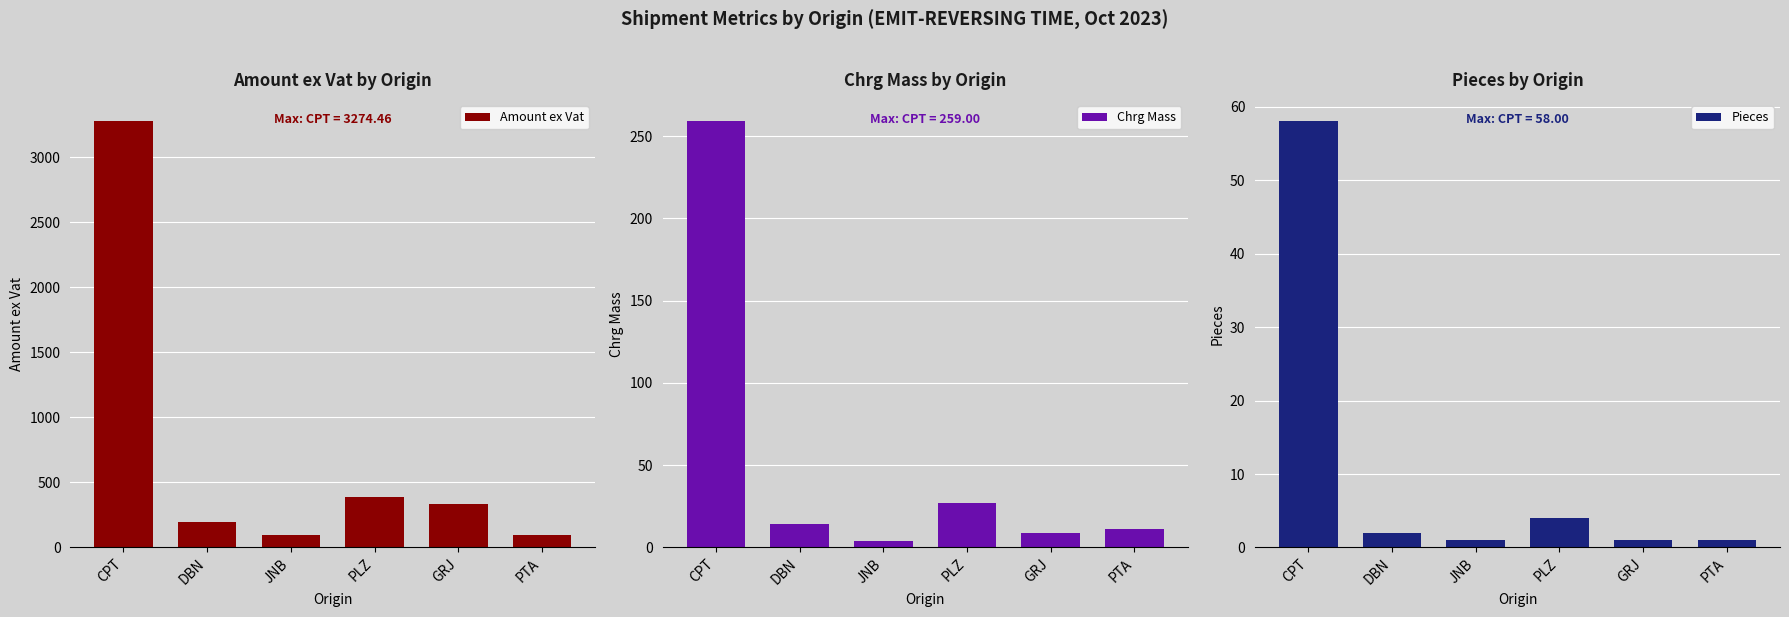

List the labels in order of Pieces value, largest first.

CPT, PLZ, DBN, JNB, GRJ, PTA